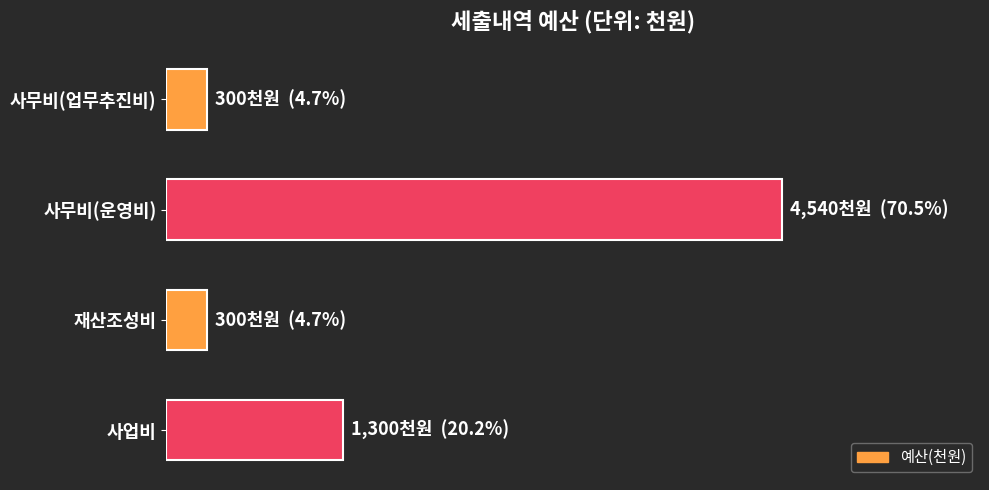

What is the sum of all values?

6440